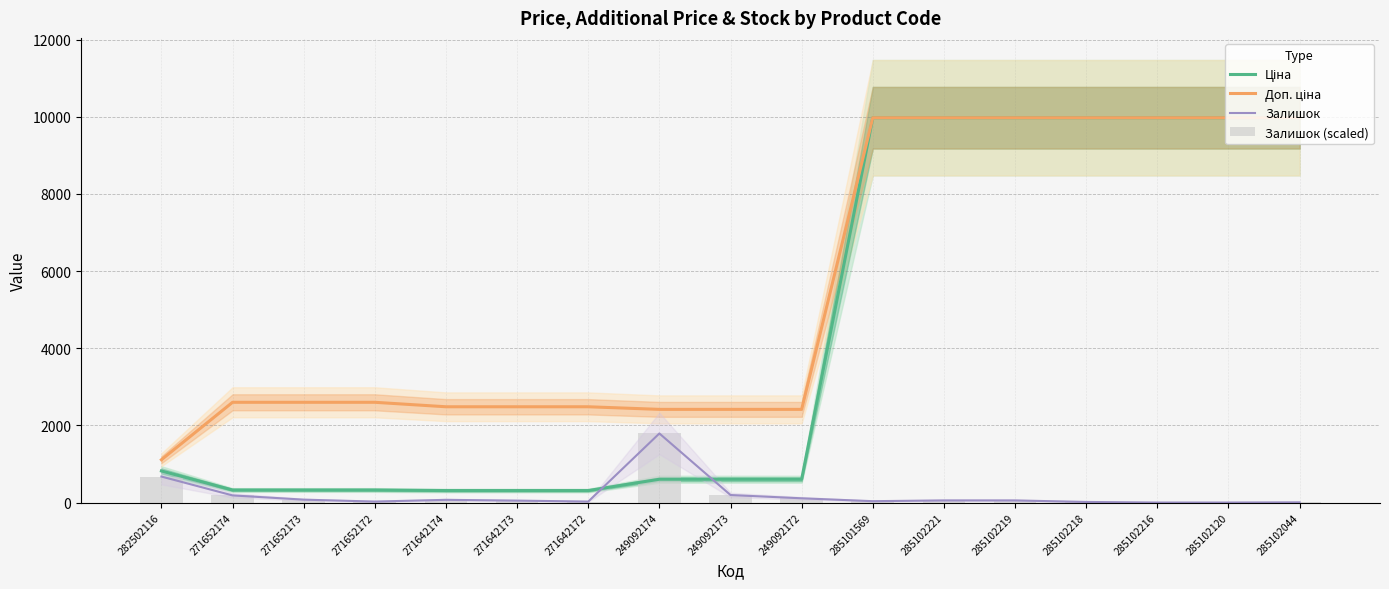

True or false: Ціна has a value of 5667.7 at 285101569.

False